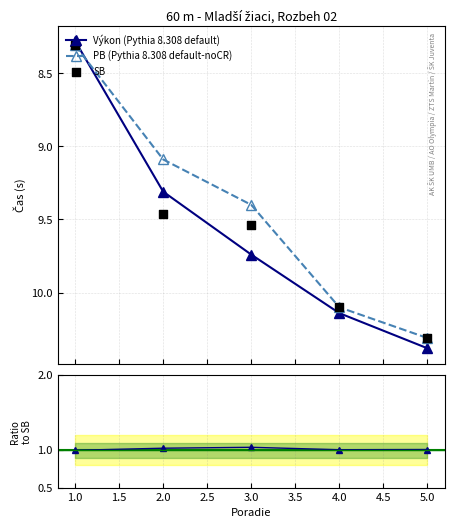

At how many categories does at least one series exceed 8?

5